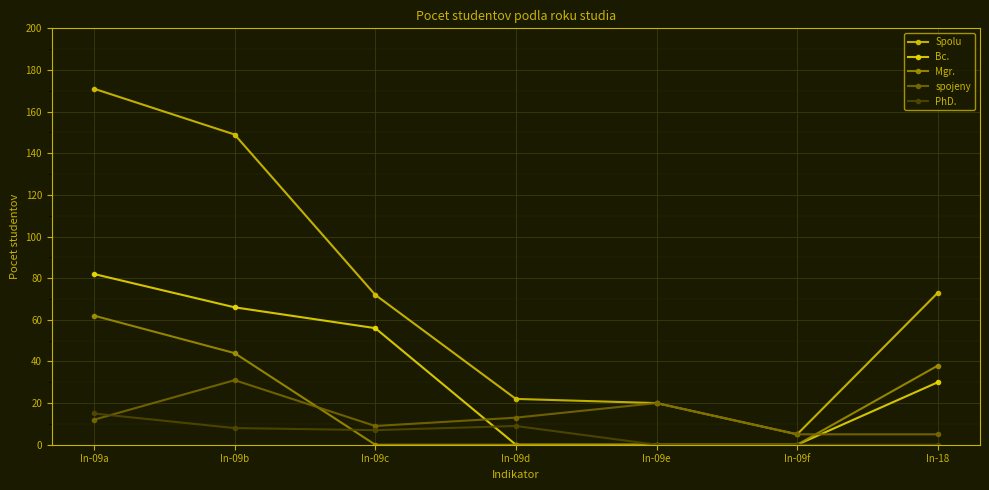

What is the value of the PhD. point at the 4th from the left?

9